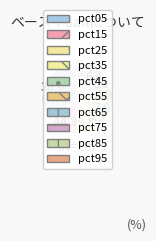

To the nearest percent, what is the combined percentage of pct75 and pct55?

14%